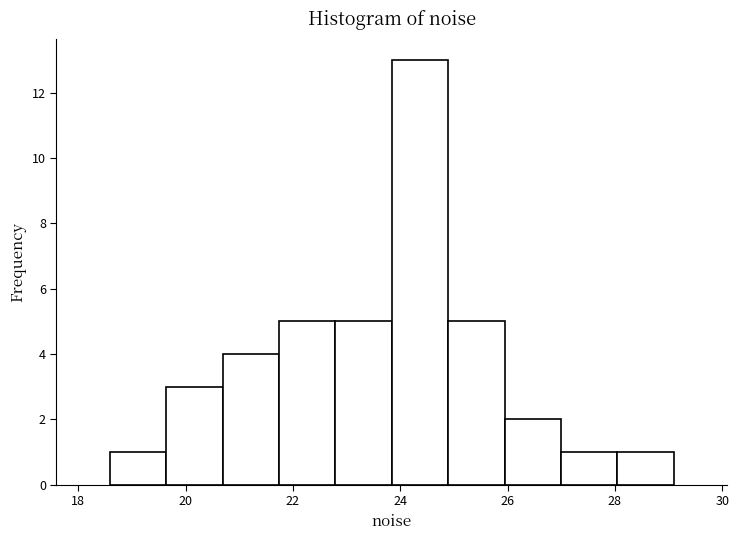

Reading left to right, list every bar in this chart as the range it spans on the x-axis followed by its height. Neither the bar edges nor the heights are printed on the chart, so give them approximately, as read against the axes.

18.6 to 19.6: 1
19.6 to 20.6: 3
20.6 to 21.8: 4
21.8 to 22.8: 5
22.8 to 23.8: 5
23.8 to 24.8: 13
24.8 to 26.0: 5
26.0 to 27.0: 2
27.0 to 28.0: 1
28.0 to 29.0: 1